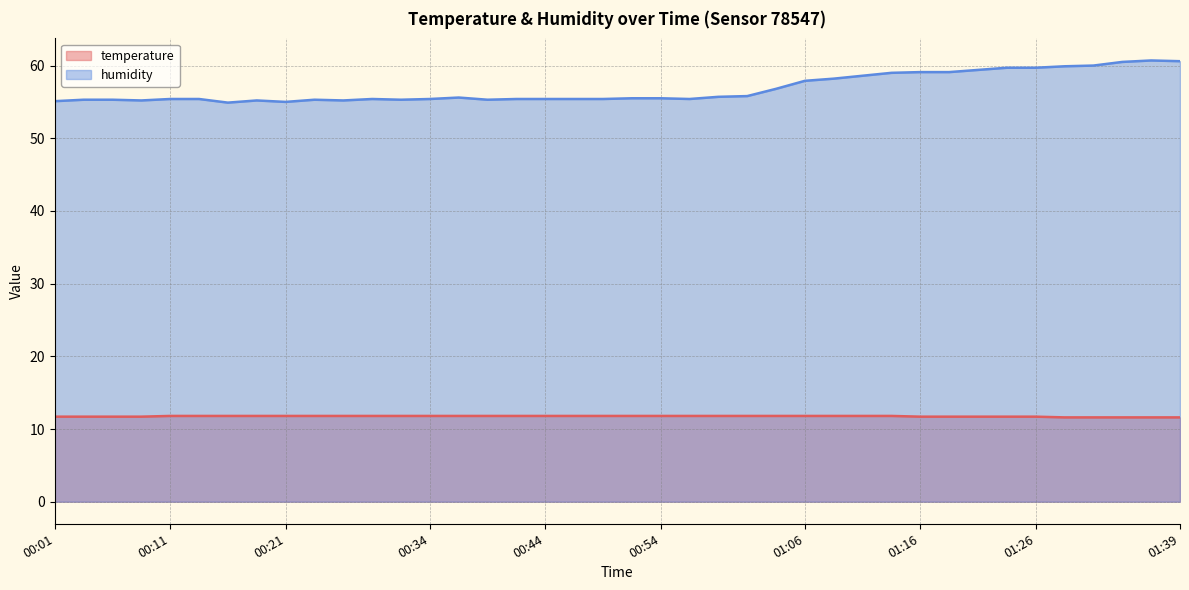

Rank the series at 00:19 from highest to lowest value.

humidity, temperature